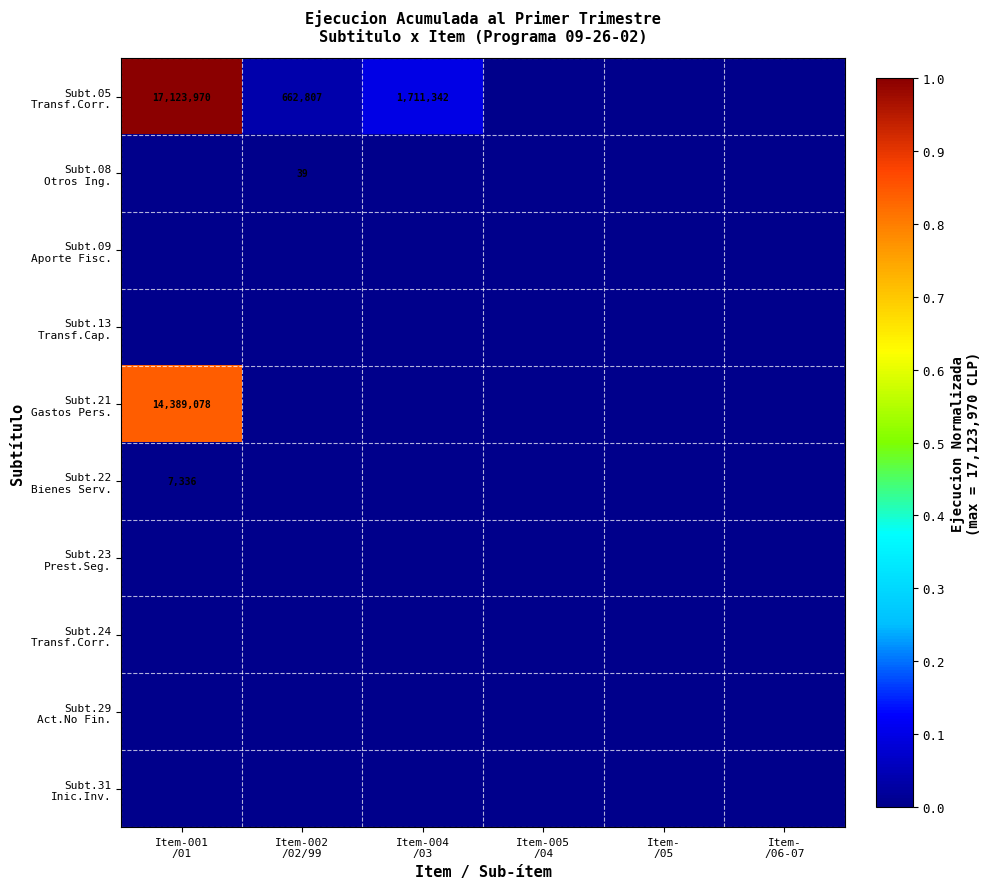

At which category is the sum across all series the highest?

Item-001
/01